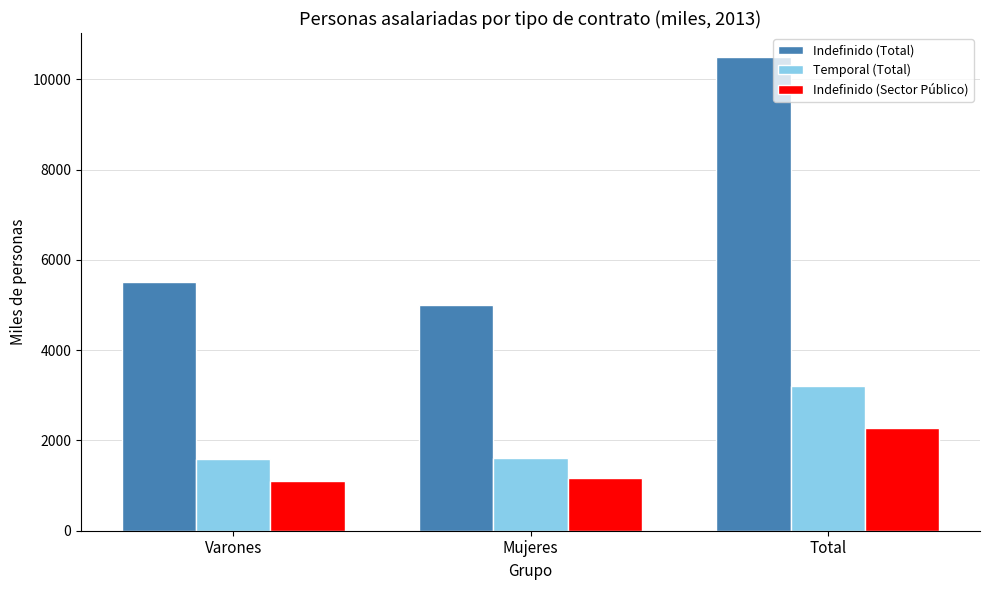

How many bars are there in each group?

3